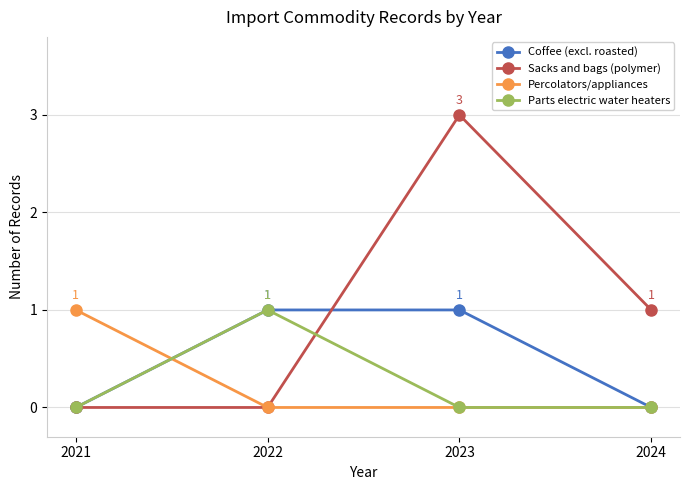

How many lines are shown in the chart?

4